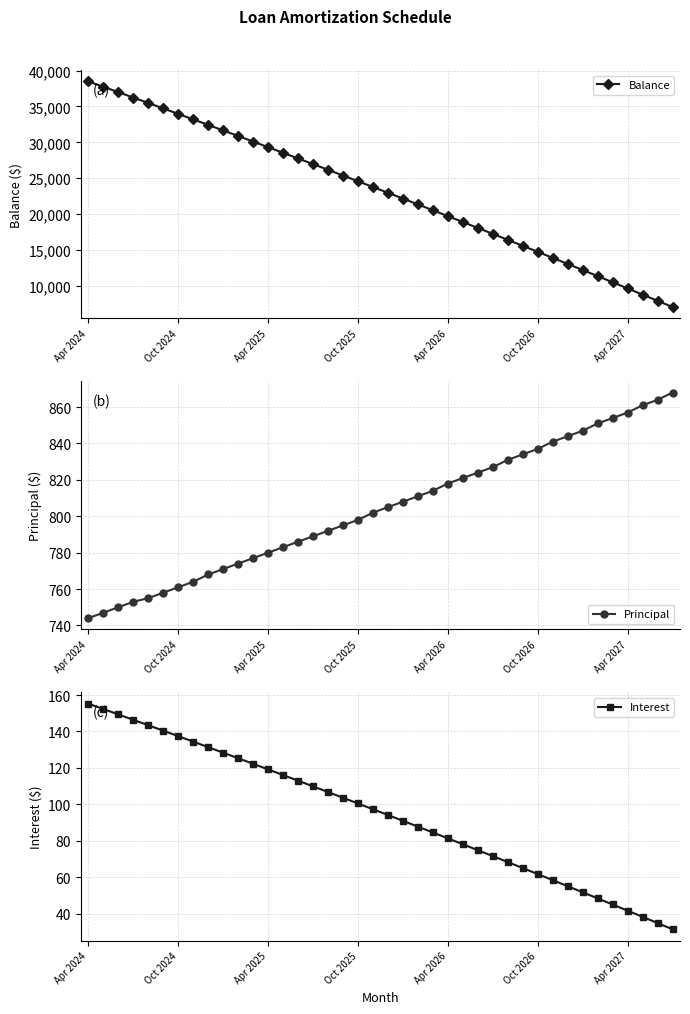

How many data points in Interest are above 97?

20